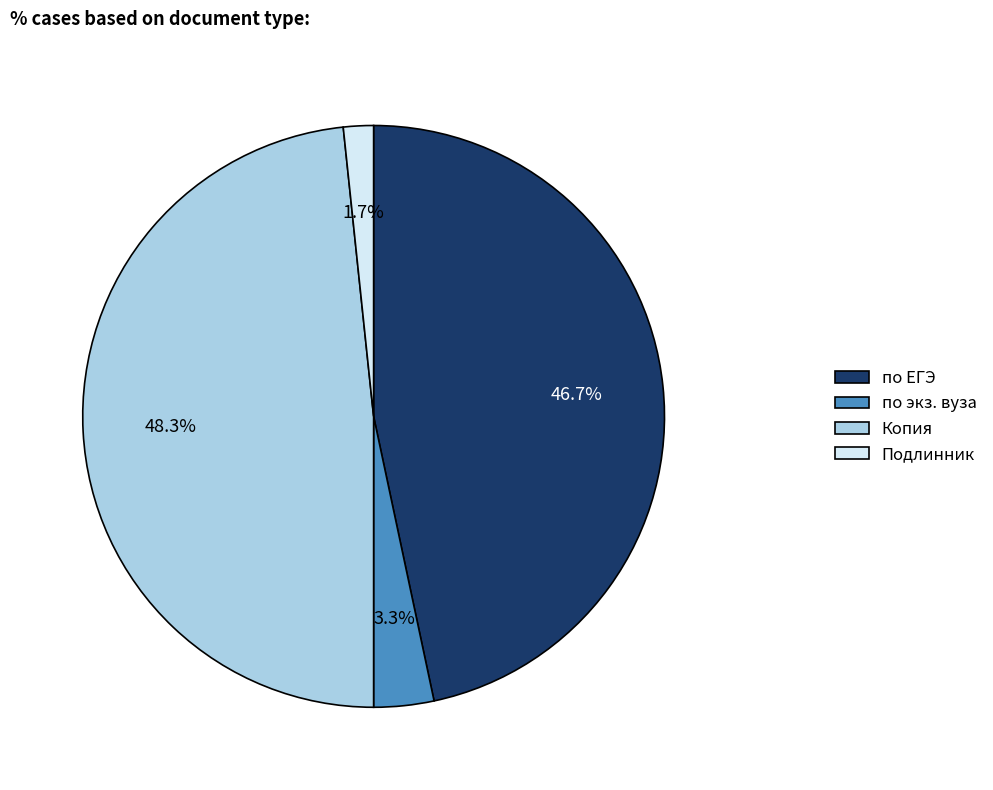

Count the number of slices in the pie.

4